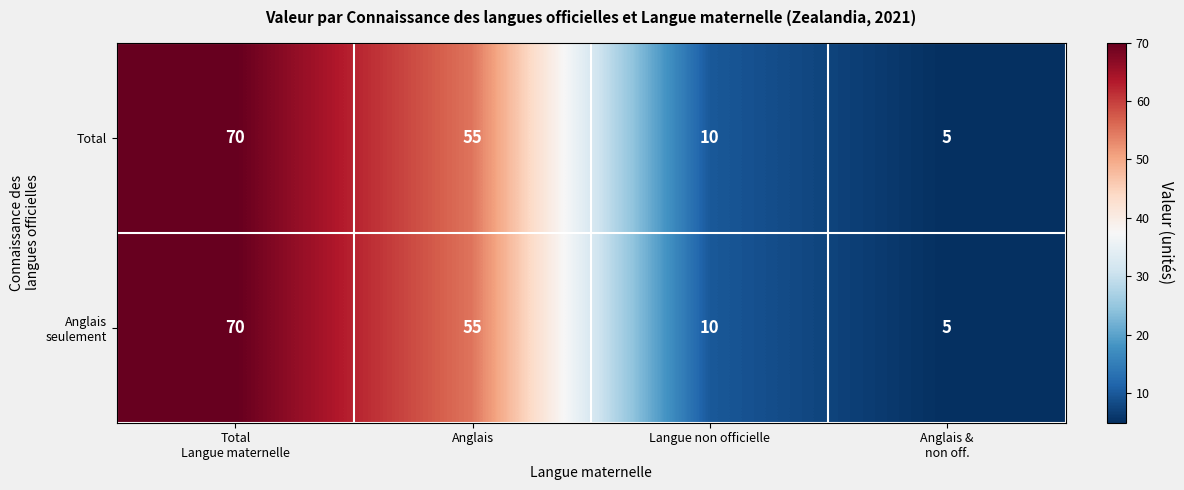

What is the maximum value shown in the chart?

70